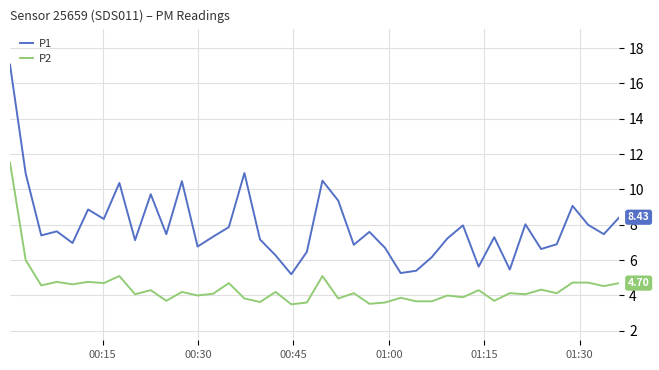

What is the difference between the maximum and minimum values in the P2 series?

8.0